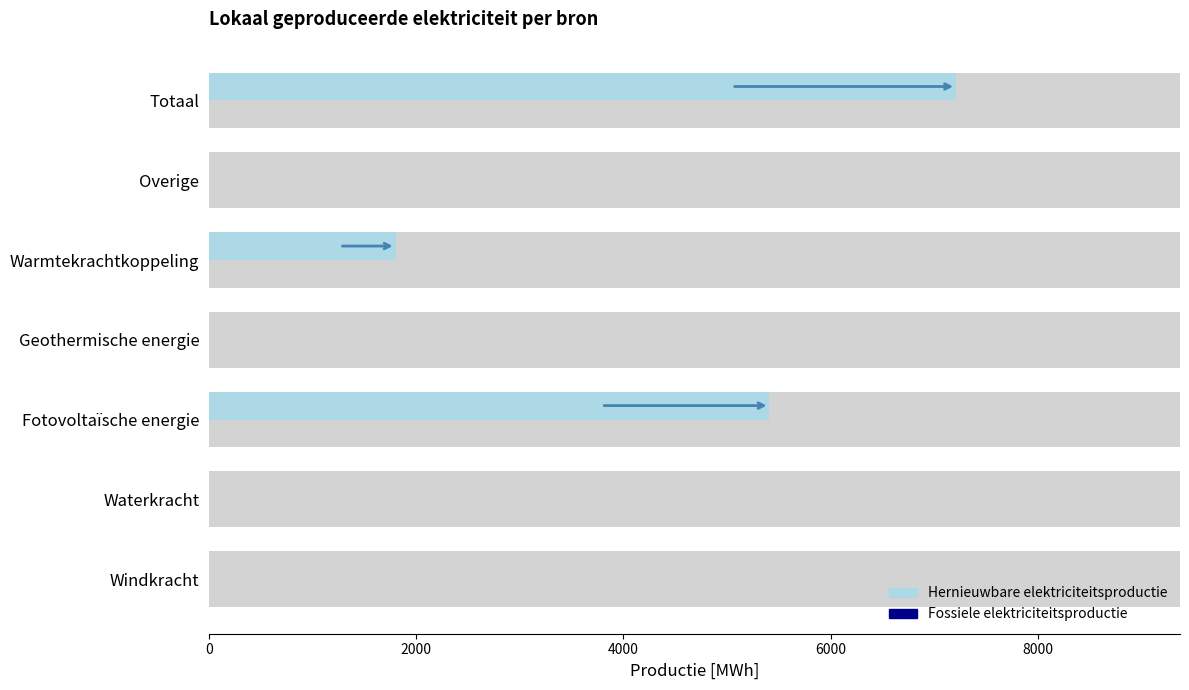

How many bars are there in total?

14